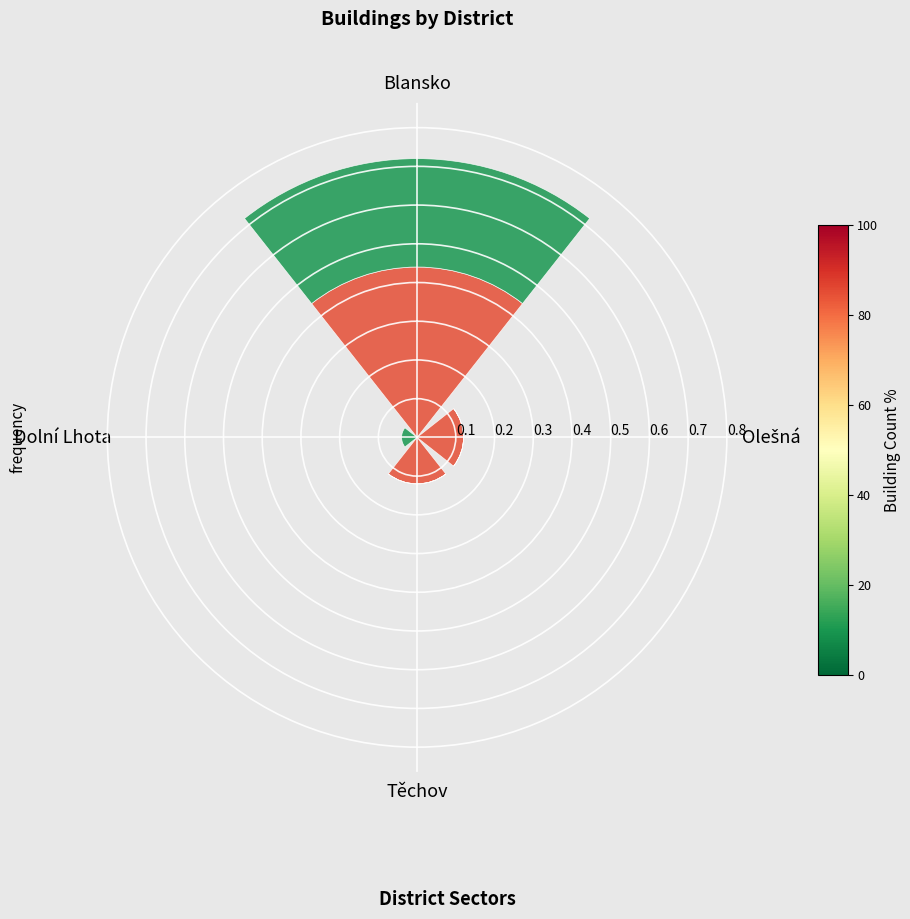

At which category is the sum across all series the highest?

Blansko